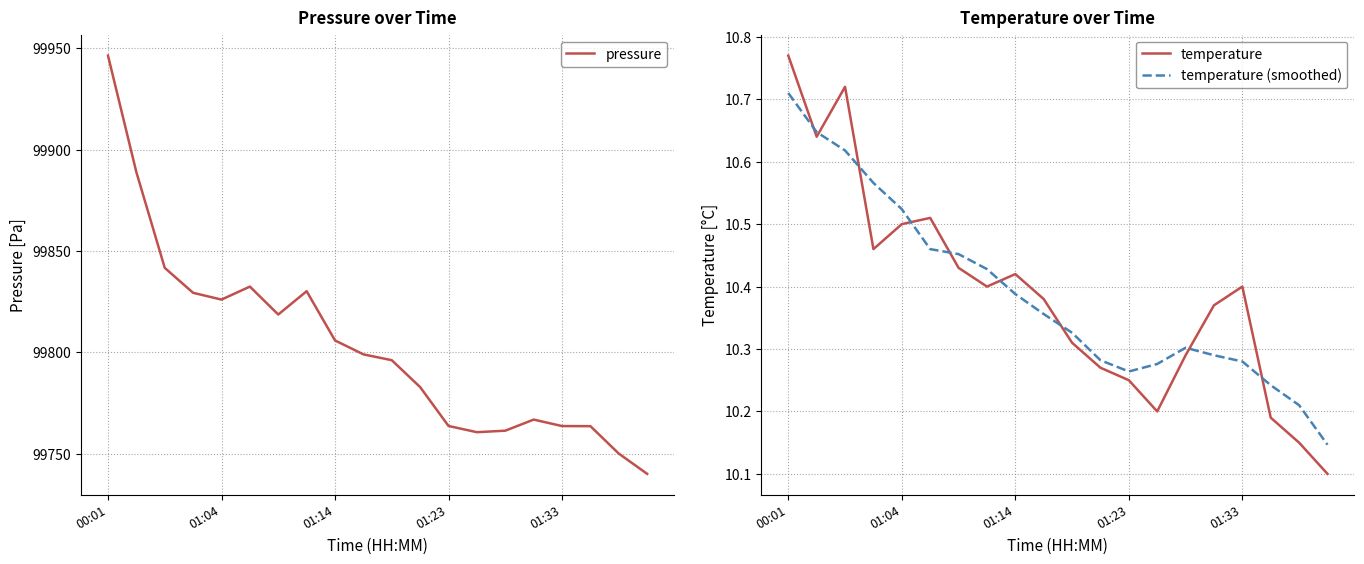

True or false: pressure has a value of 67490.5 at 01:33.

False